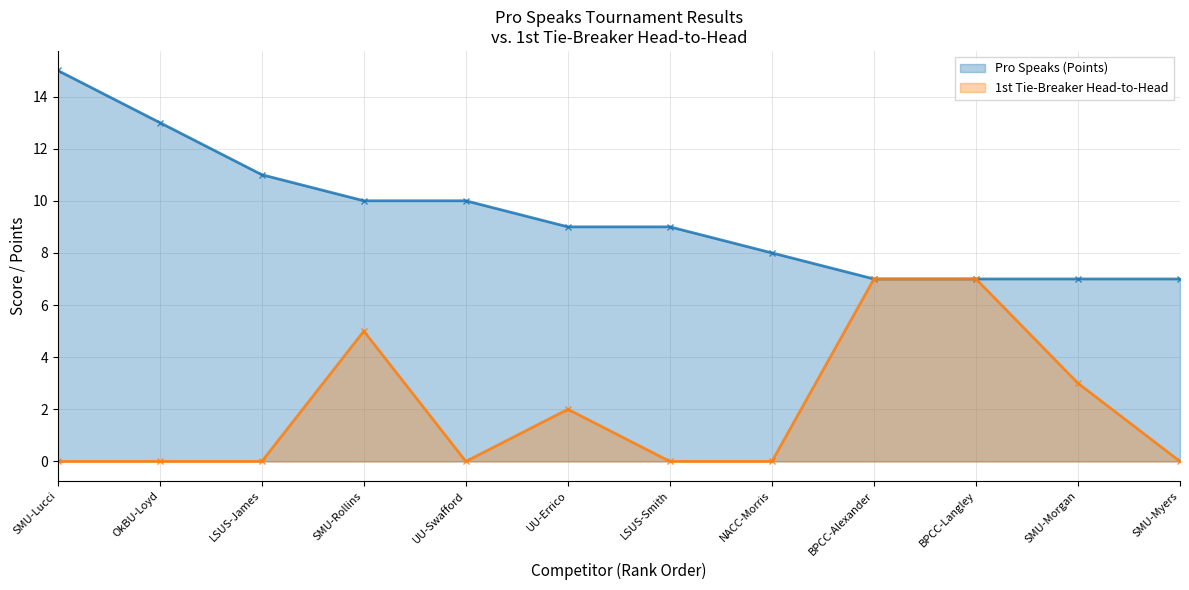

What are all the series names shown in the legend?

Pro Speaks (Points), 1st Tie-Breaker Head-to-Head